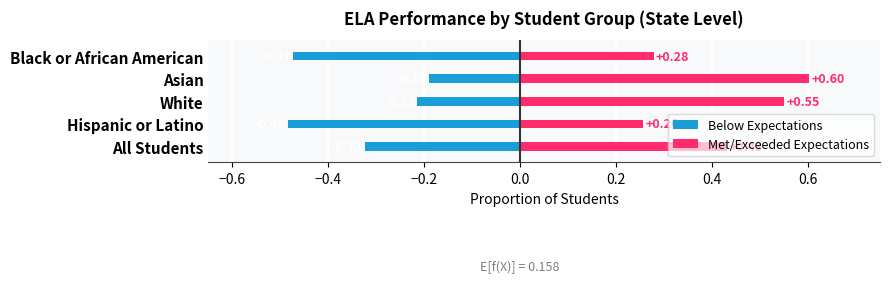

Reading left to right, extract all data points from this chart.

Below Expectations: -0.3	-0.5	-0.2	-0.2	-0.5
Met/Exceeded Expectations: 0.4	0.3	0.6	0.6	0.3